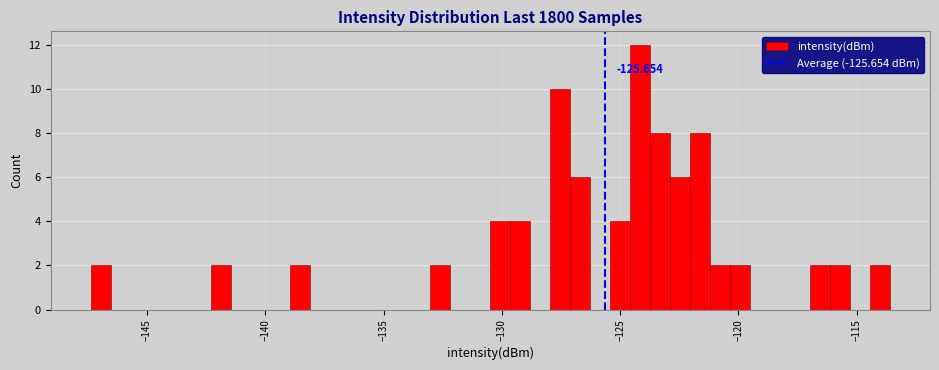

Read against the x-axis, roughly where is the centre of the tallest bar?

-124.0